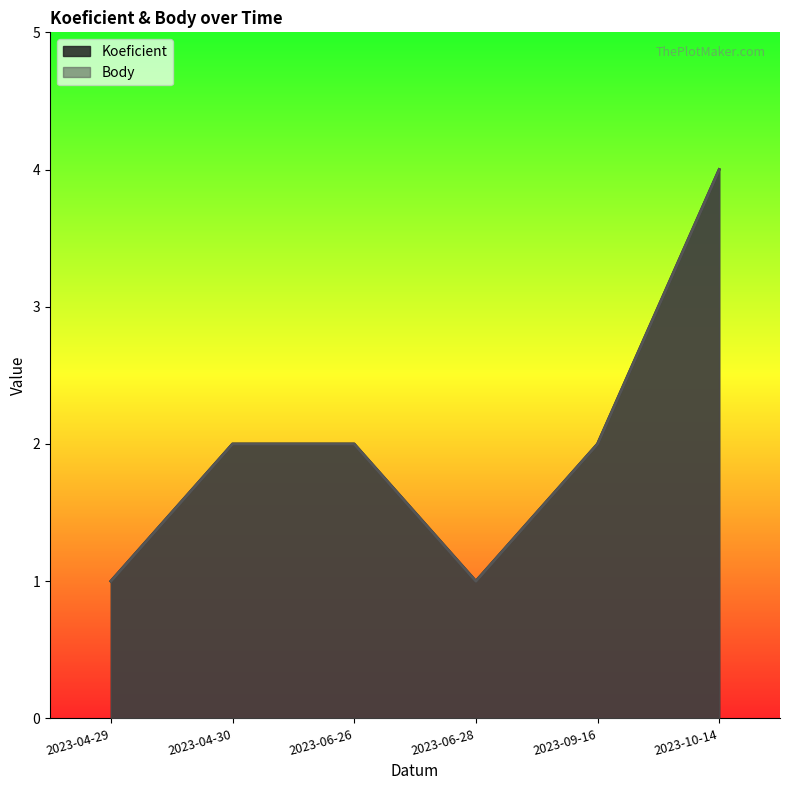

Reading right to left, what are all the values shown in this chart?

Koeficient: 4	2	1	2	2	1
Body: 4	2	1	2	2	1